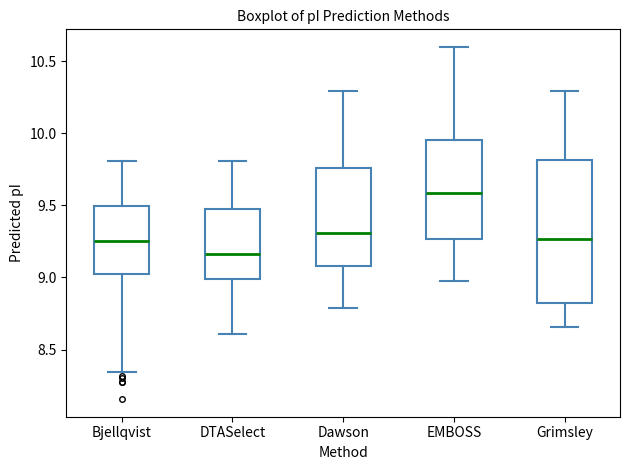

Which box is the tallest, from its lower edge to its upper edge?

Grimsley